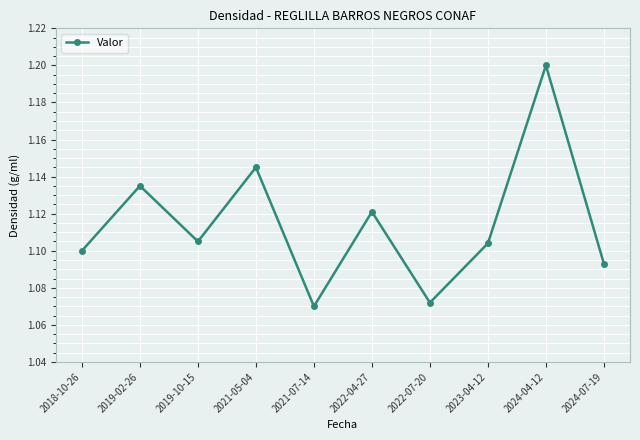

At which category does the data reach its first local valley?

2019-10-15